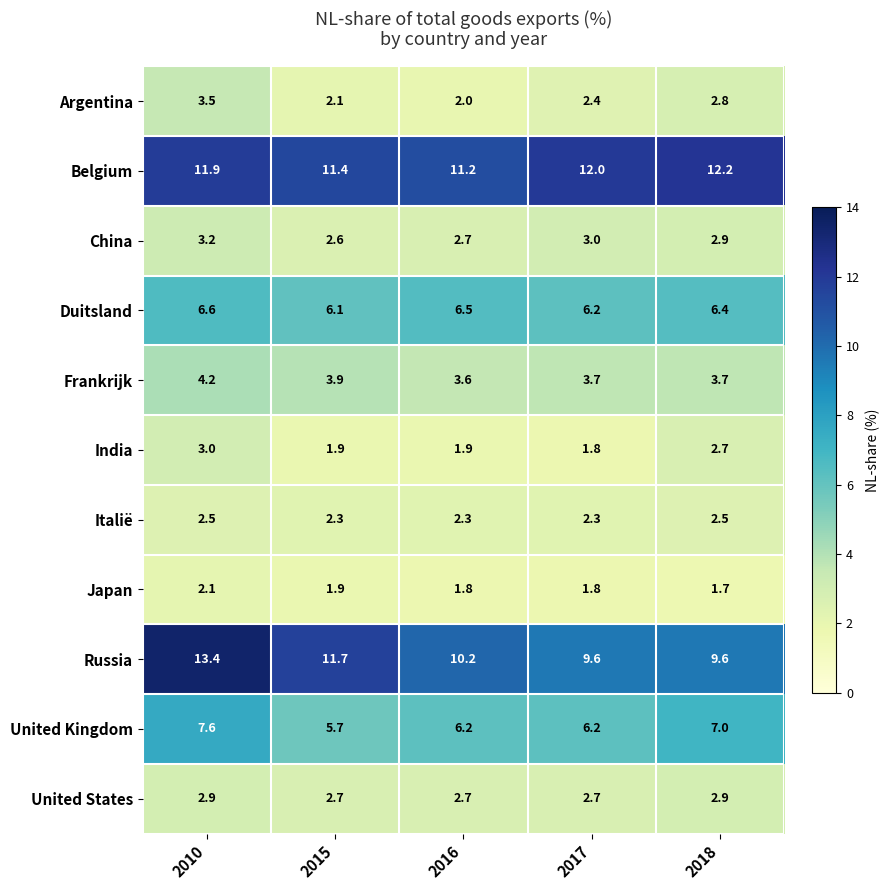

Which series has the largest total across all categories?

Belgium